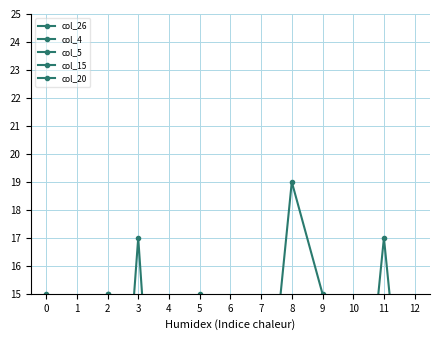

Which series has the largest total across all categories?

col_26